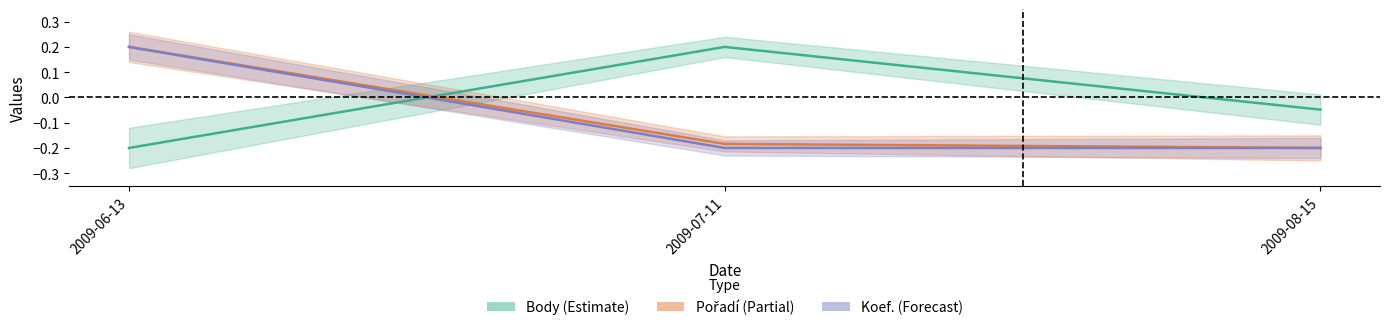

Does the chart display data point markers on the line(s)?

No